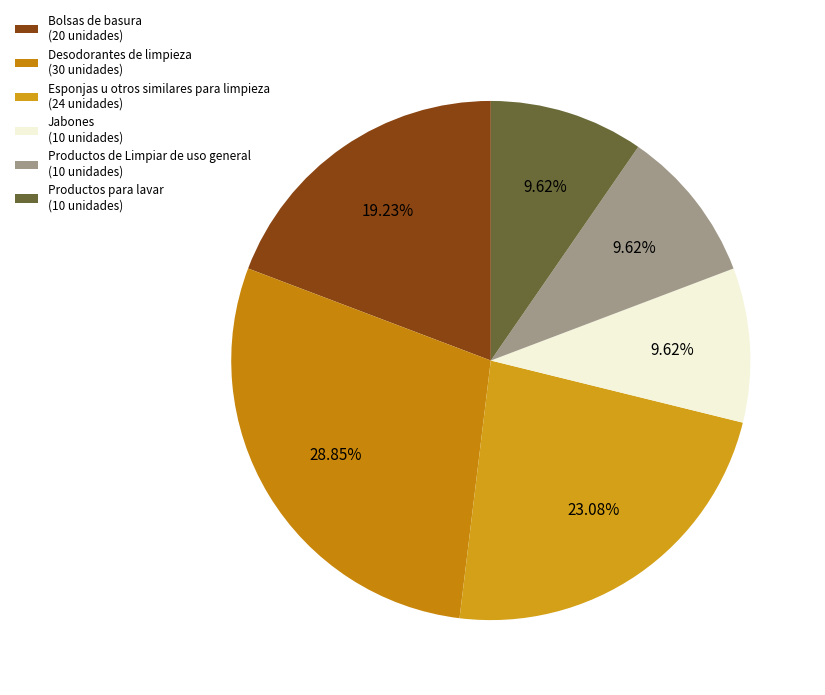

What percentage is the Esponjas u otros similares para limpieza slice, to the nearest percent?

23%